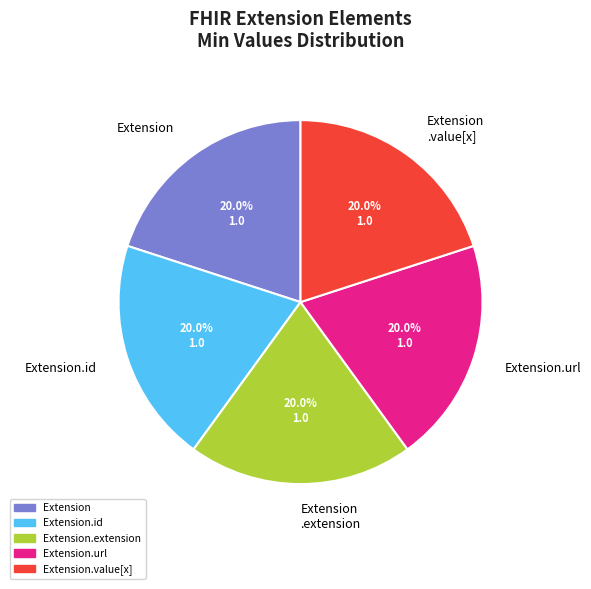

What is the ratio of the value at Extension.id to the value at Extension?

1.0